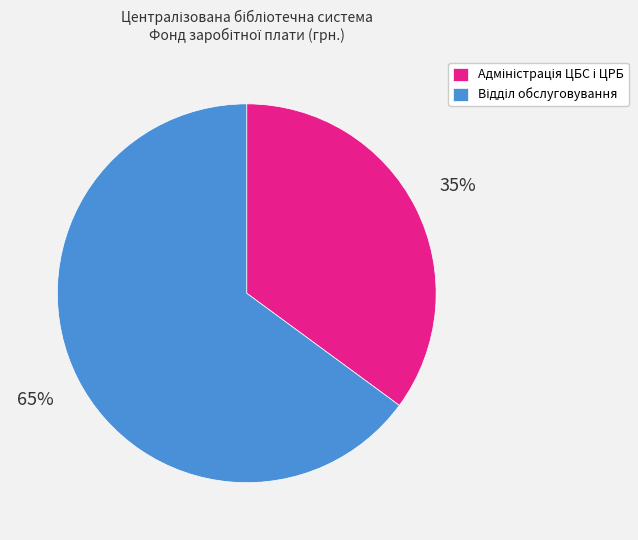

To the nearest percent, what is the difference between the largest and smallest slice percentages?

30%